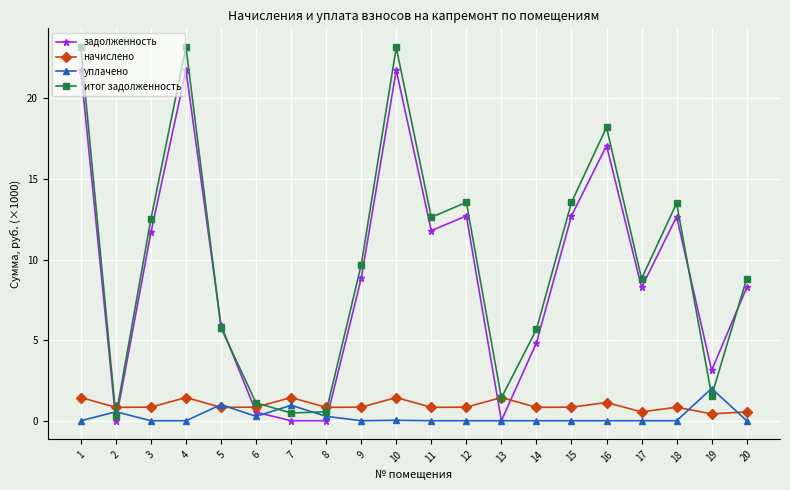

Between which two adjacent categories do задолженность and начислено first intersect?

1 and 2